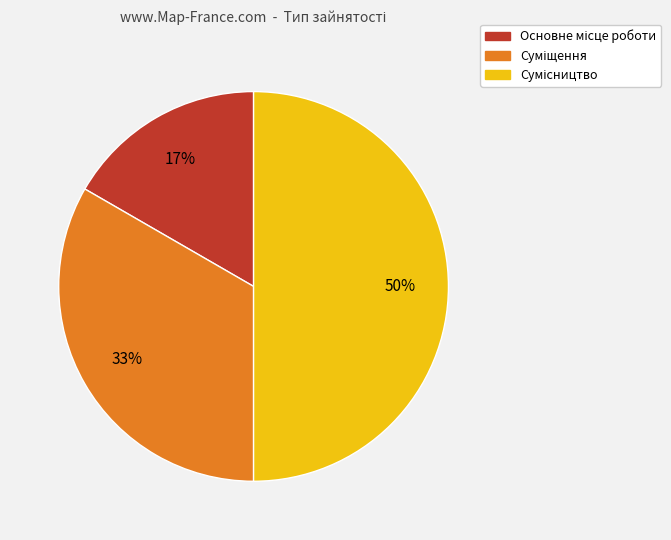

How many segments does this pie chart have?

3